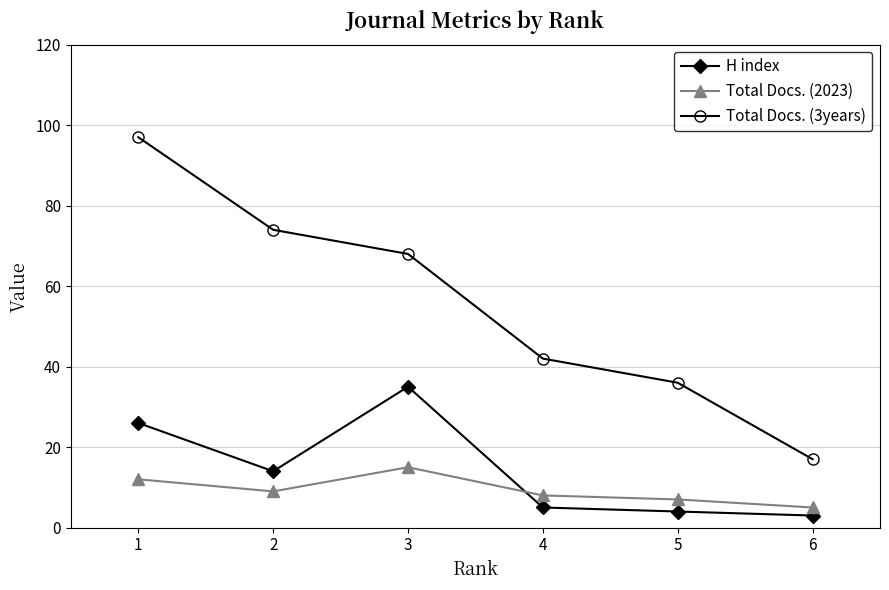

How many distinct data groups are displayed?

3